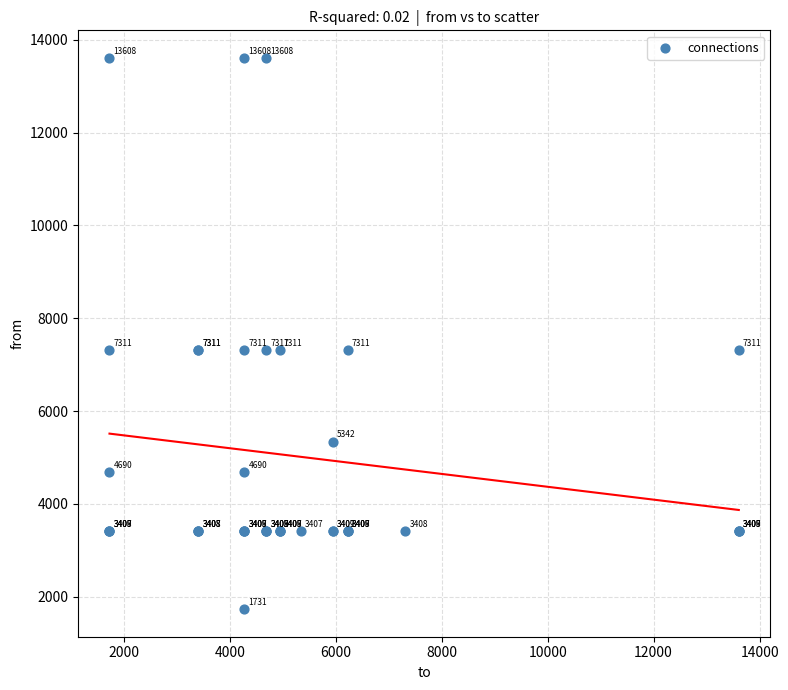

What Y value in the scatter plot is closest to 7669?

7311